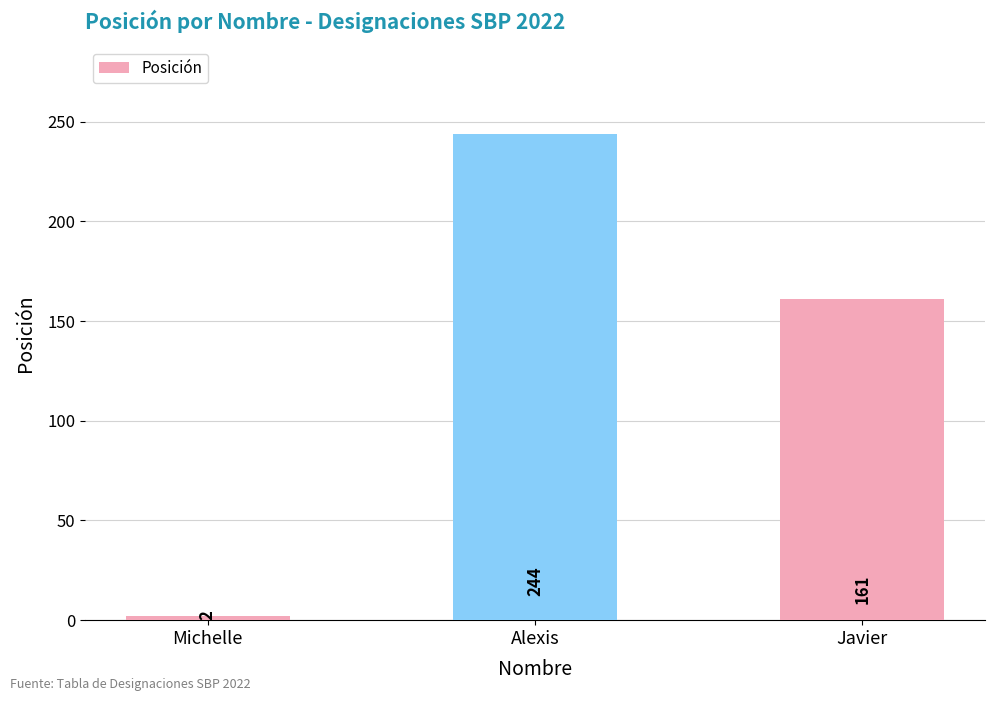

Does the chart contain stacked bars?

No